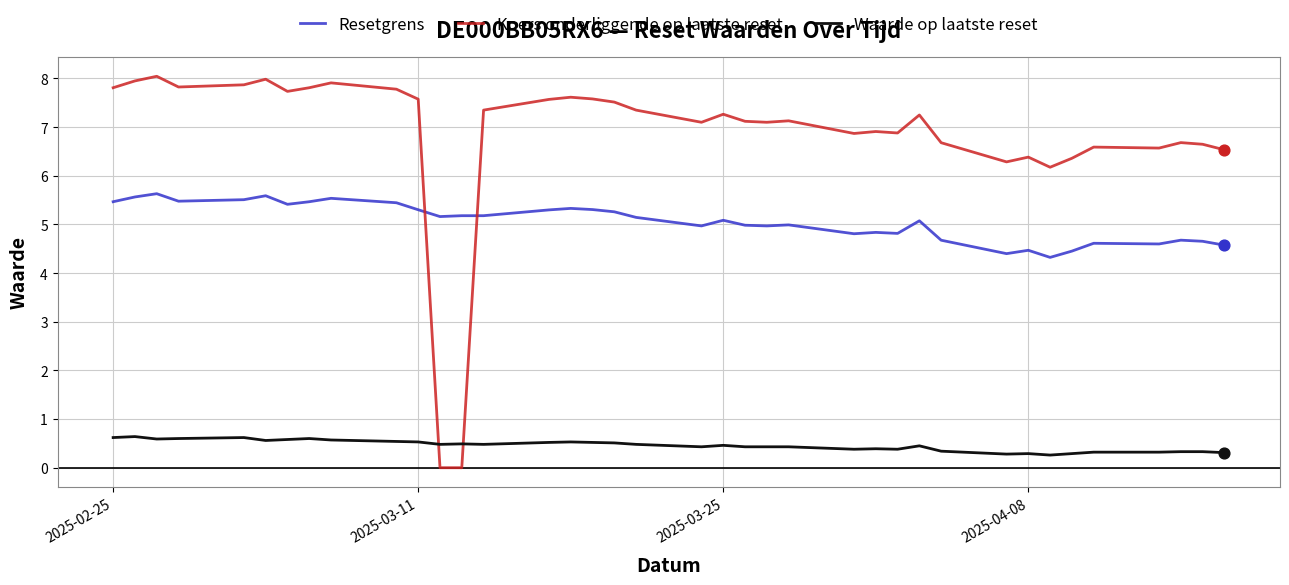

Which series has the largest total across all categories?

Koers onderliggende op laatste reset